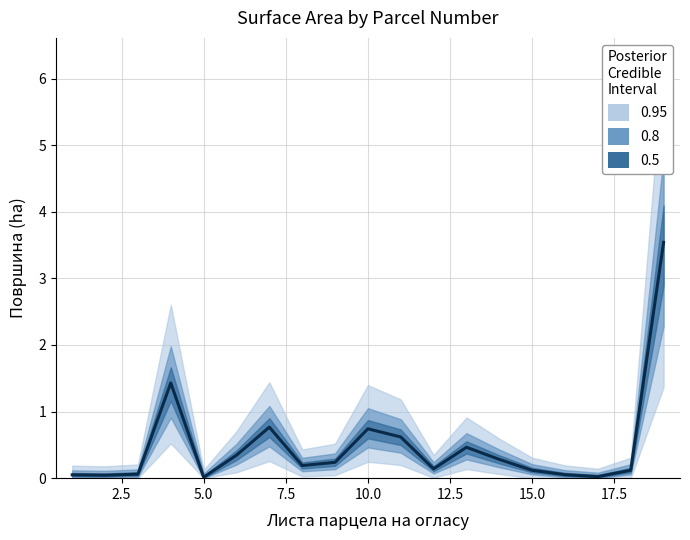

What is the difference between the second highest and minimum values?

1.4